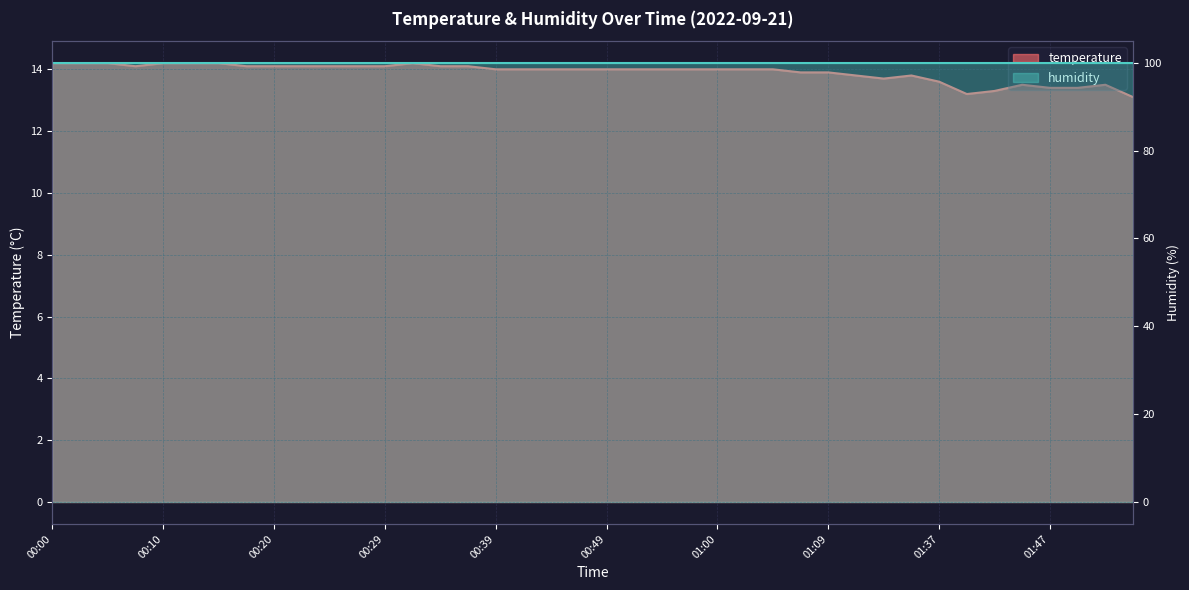

Where is the first local maximum?

00:32